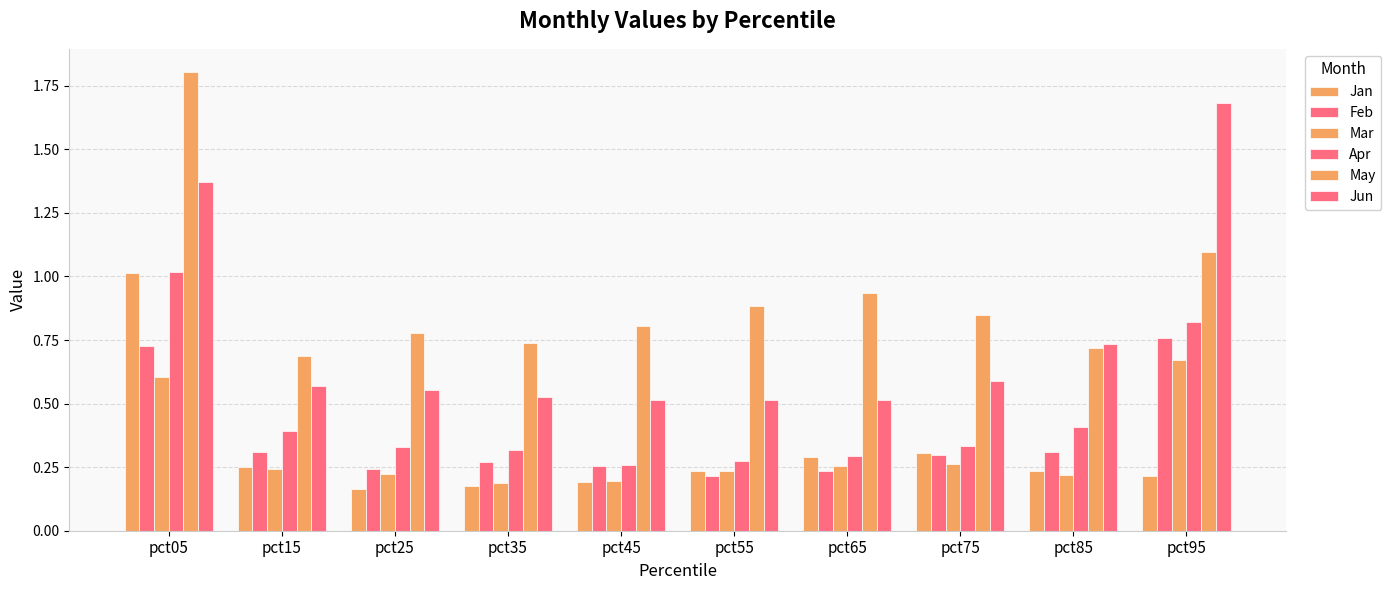

Which category has the highest value in the Feb series?

pct95